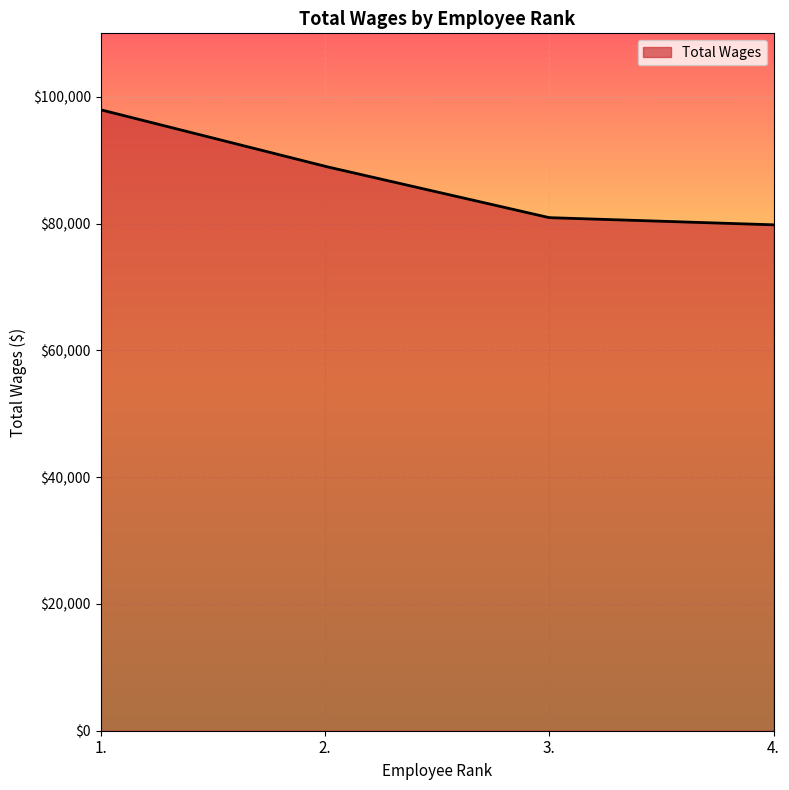

What is the greatest value displayed?

97947.0